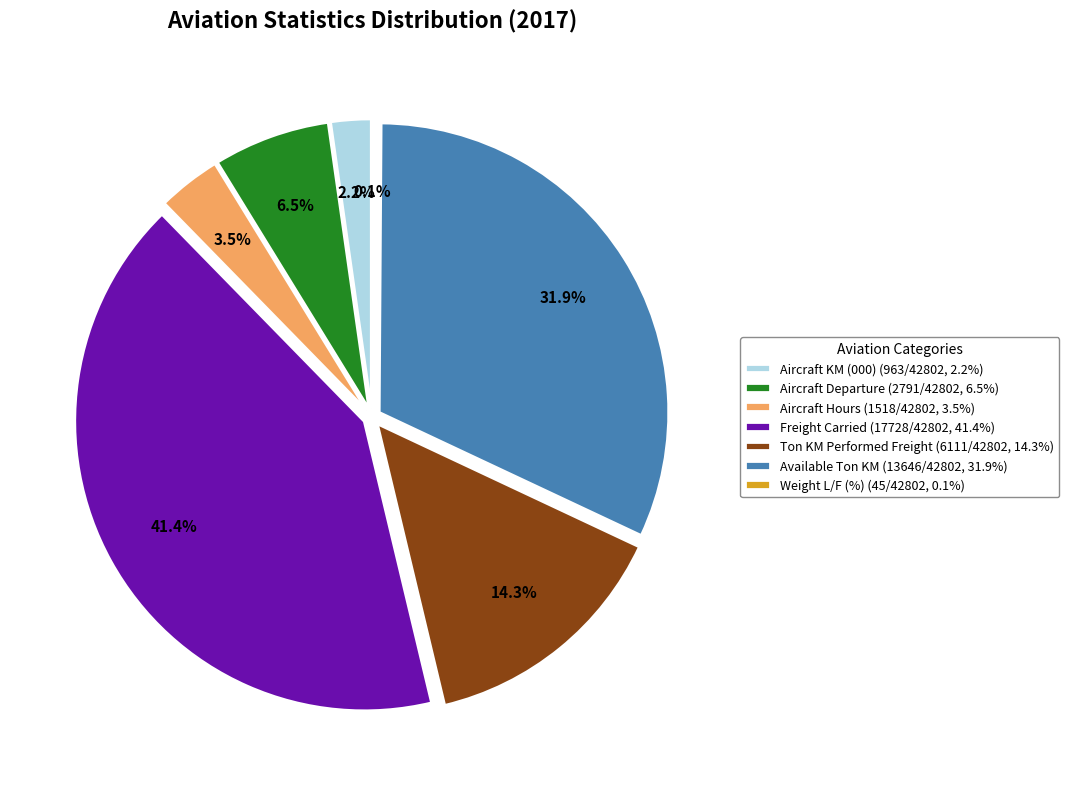

Does Aircraft Departure account for over 50% of the chart?

No